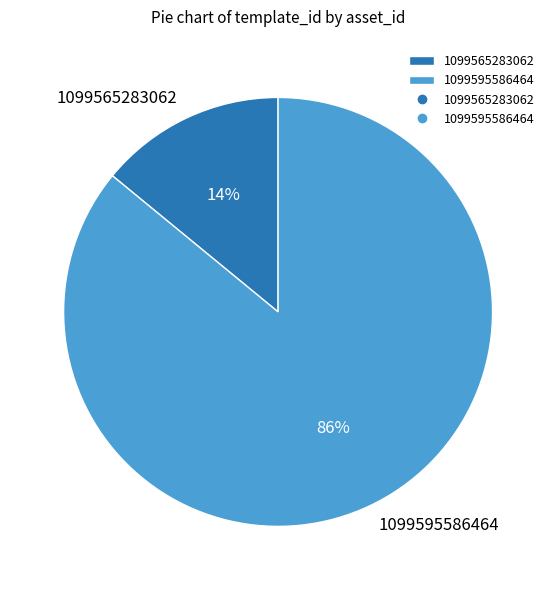

Rank the categories by value from lowest to highest.

1099565283062, 1099595586464